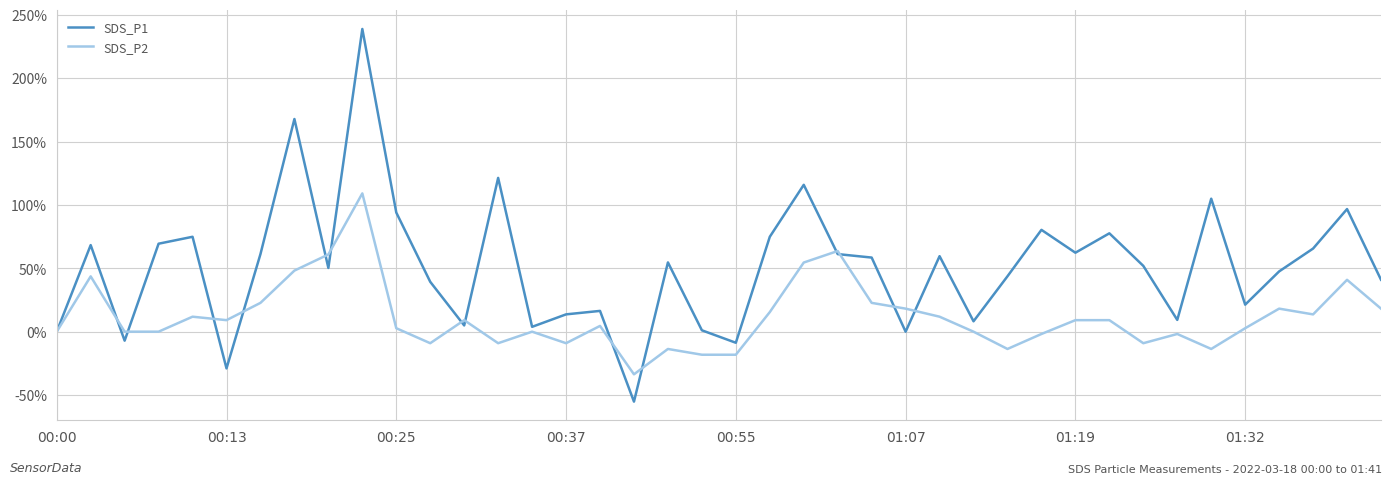

Which series has the largest total across all categories?

SDS_P1